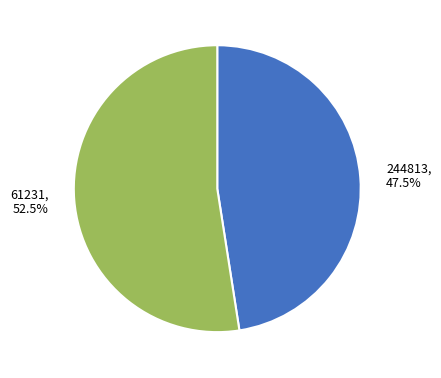

How many segments does this pie chart have?

2